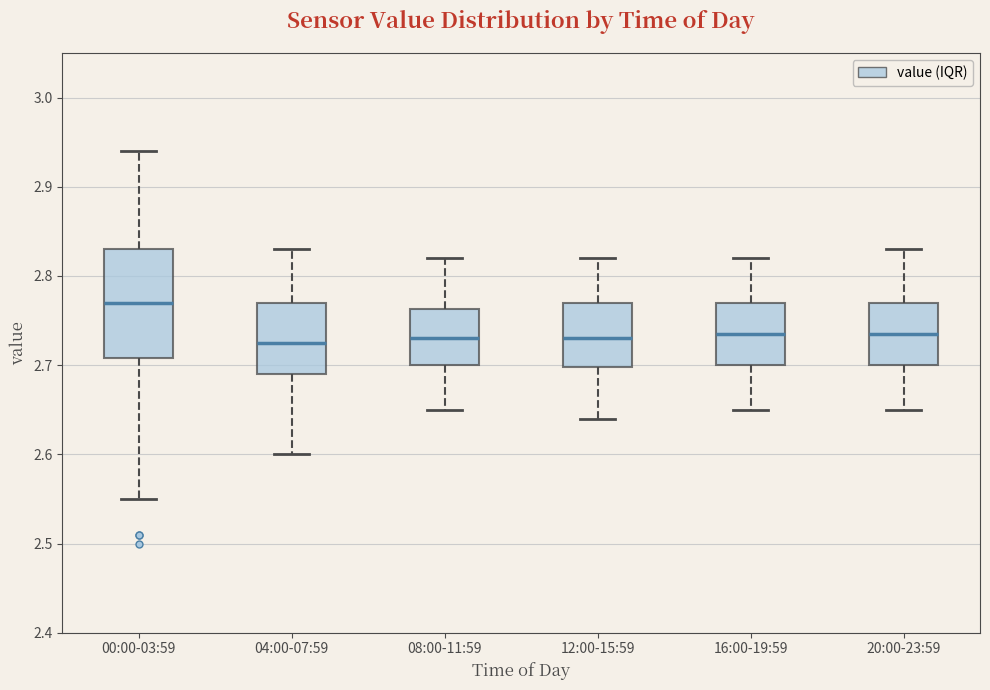

Reading left to right, read every box against the y-axis: the position of its median line, the range the box covers, and the ends of its whiskers. The values are not printed on the chart, so give them approximately, as read against the axis.

00:00-03:59: median 2.77, box 2.71 to 2.83, whiskers 2.55 to 2.94
04:00-07:59: median 2.73, box 2.69 to 2.77, whiskers 2.60 to 2.83
08:00-11:59: median 2.73, box 2.70 to 2.76, whiskers 2.65 to 2.82
12:00-15:59: median 2.73, box 2.70 to 2.77, whiskers 2.64 to 2.82
16:00-19:59: median 2.74, box 2.70 to 2.77, whiskers 2.65 to 2.82
20:00-23:59: median 2.74, box 2.70 to 2.77, whiskers 2.65 to 2.83